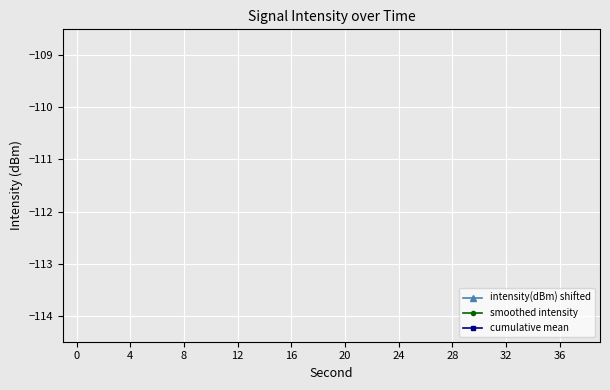

True or false: smoothed intensity has more than 2 points higher than both neighbors.

True